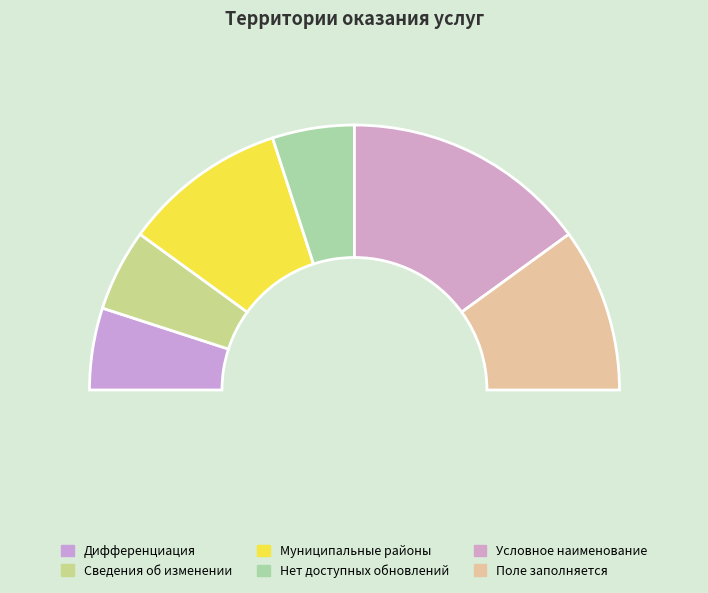

What is the ratio of the value at Дифференциация to the value at Нет доступных обновлений?

1.0